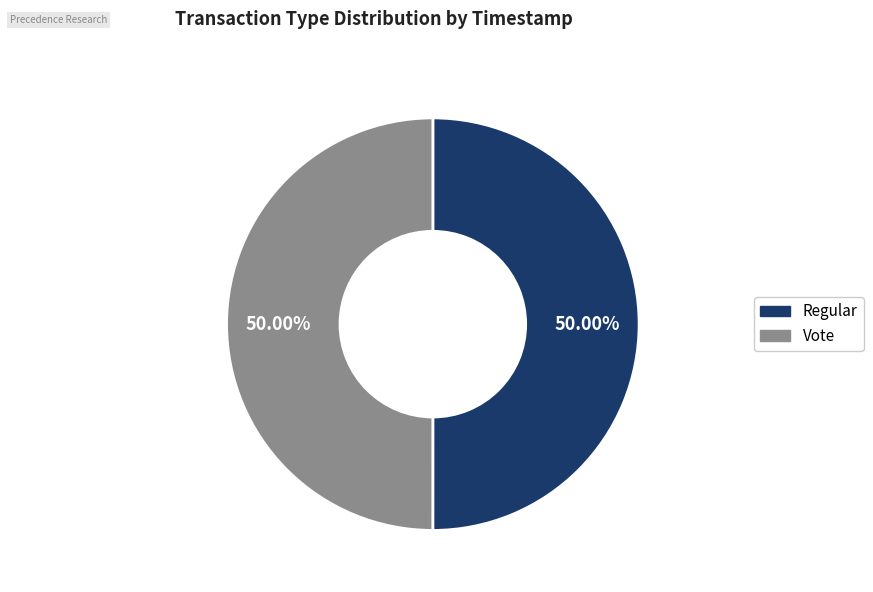

How many segments does this pie chart have?

2